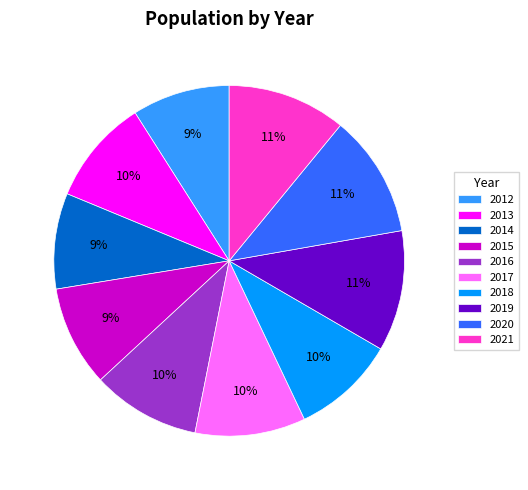

Combined, do 2017 and 2015 account for over 50%?

No